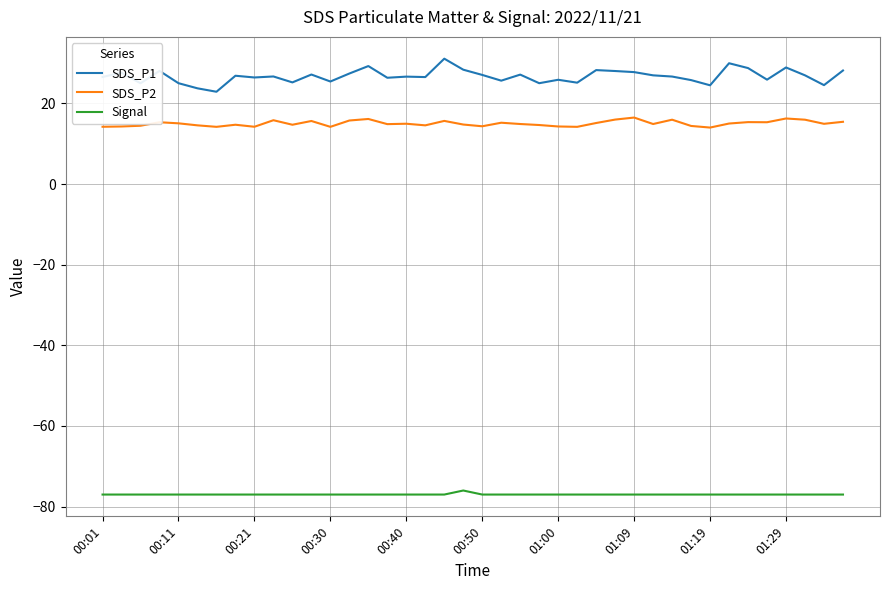

How many lines are shown in the chart?

3